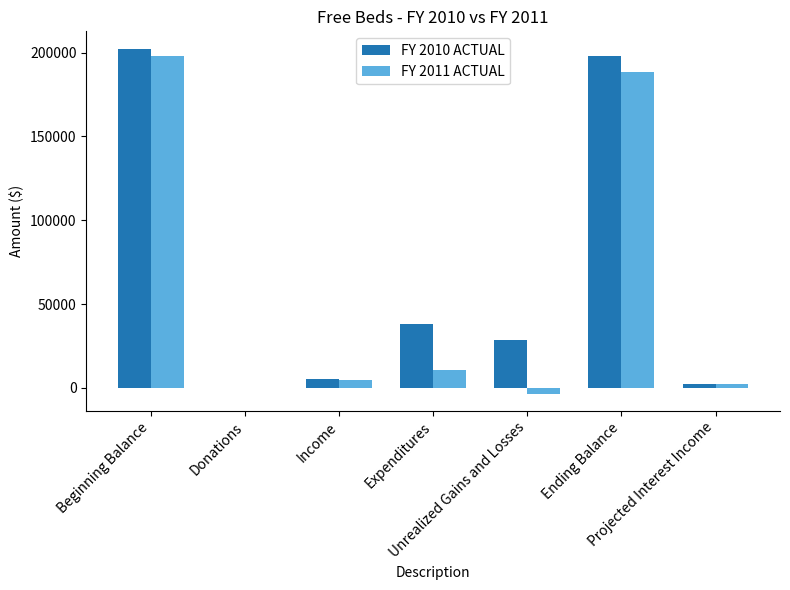

Which series has the largest total across all categories?

FY 2010 ACTUAL